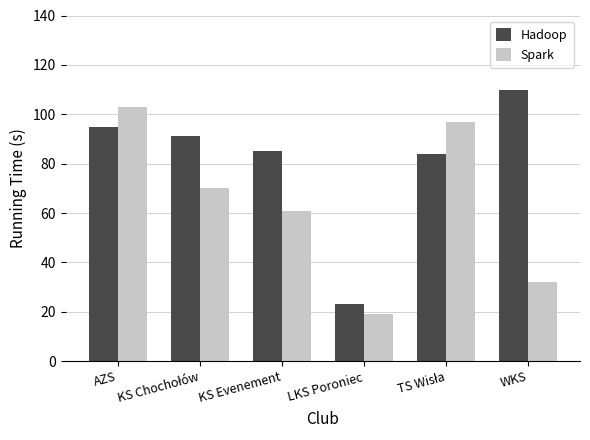

What is the total value across all series at KS Evenement?

146